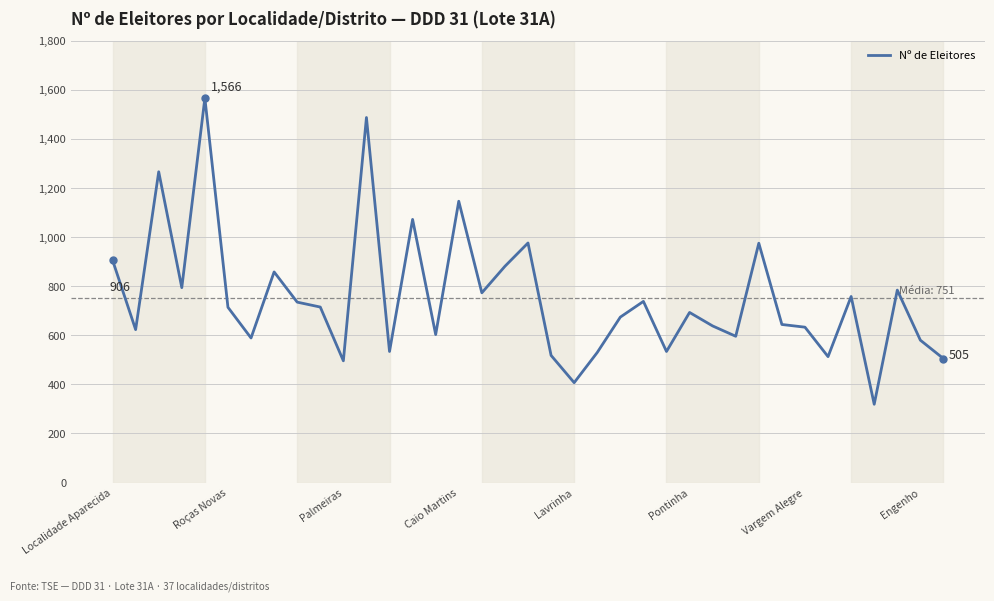

What is the difference between the maximum and minimum values?

1247